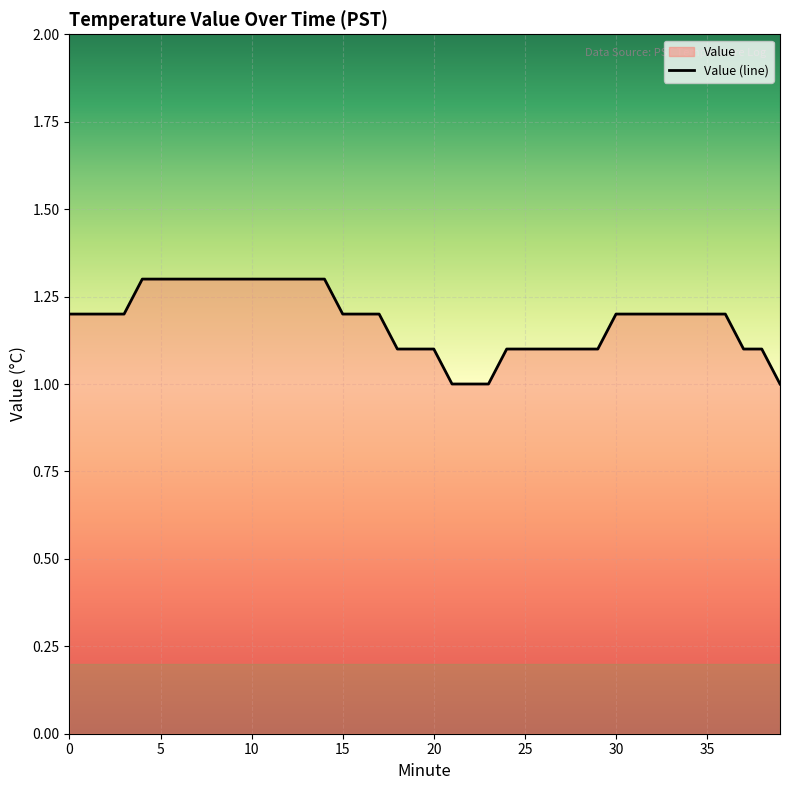

How many values are between 1 and 2?

40